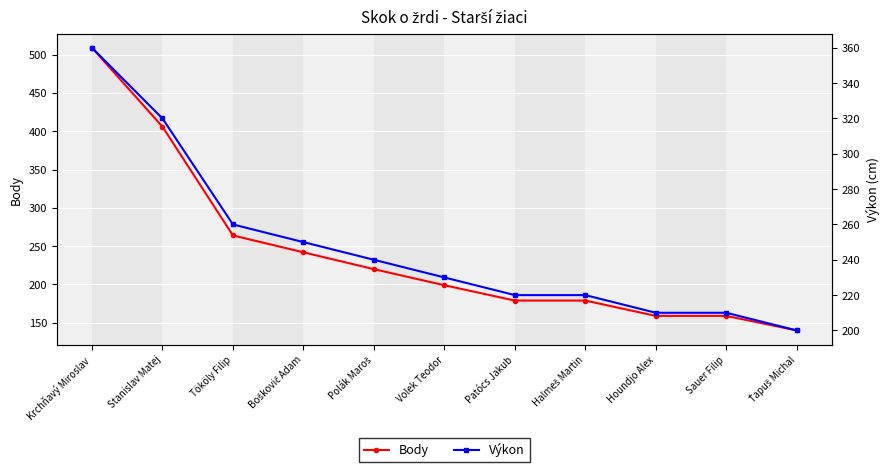

Reading right to left, extract all data points from this chart.

Body: 140	159	159	179	179	199	220	242	264	406	509
Výkon: 200	210	210	220	220	230	240	250	260	320	360